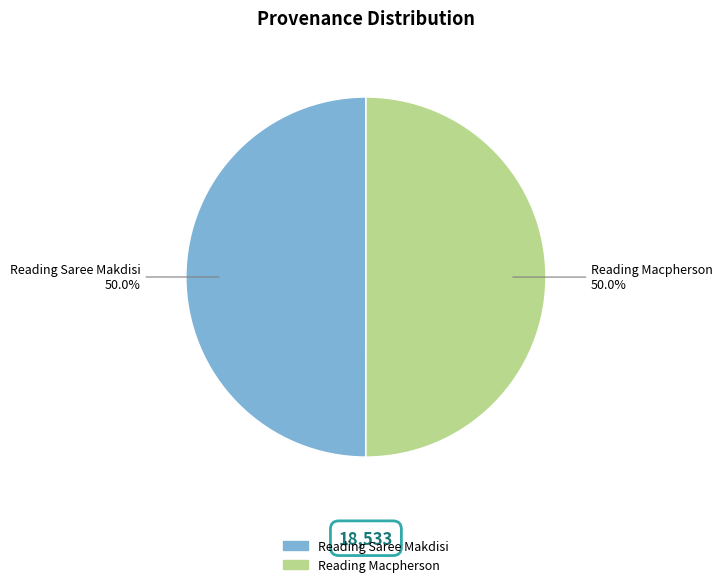

How many slices are in this pie chart?

2